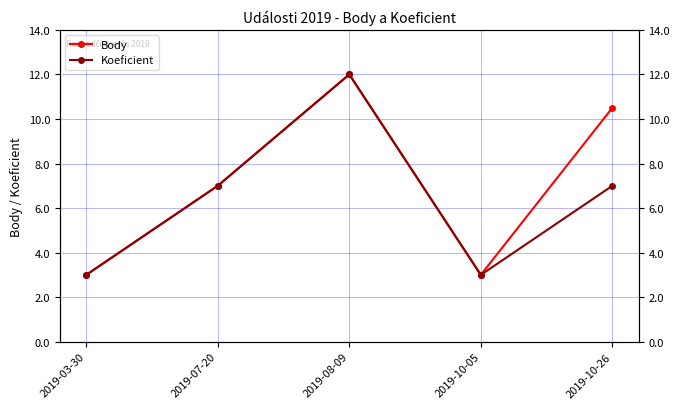

What is the label of the 2nd point from the left?

2019-07-20